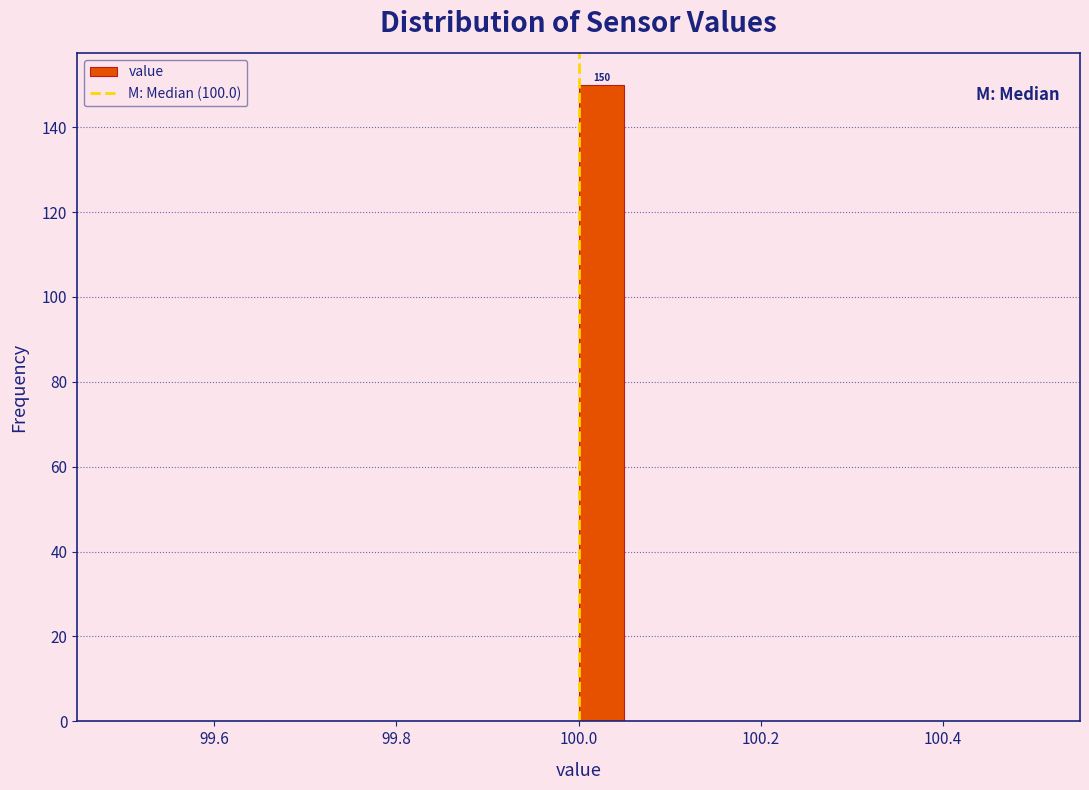

Read against the x-axis, roughly where is the centre of the tallest bar?

100.02